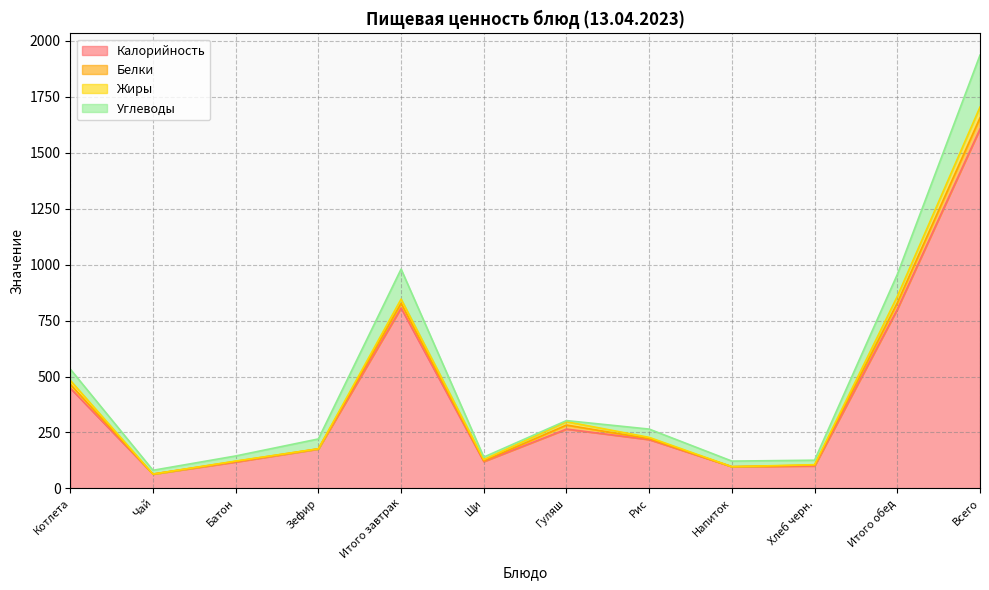

What position from the right is Напиток?

4